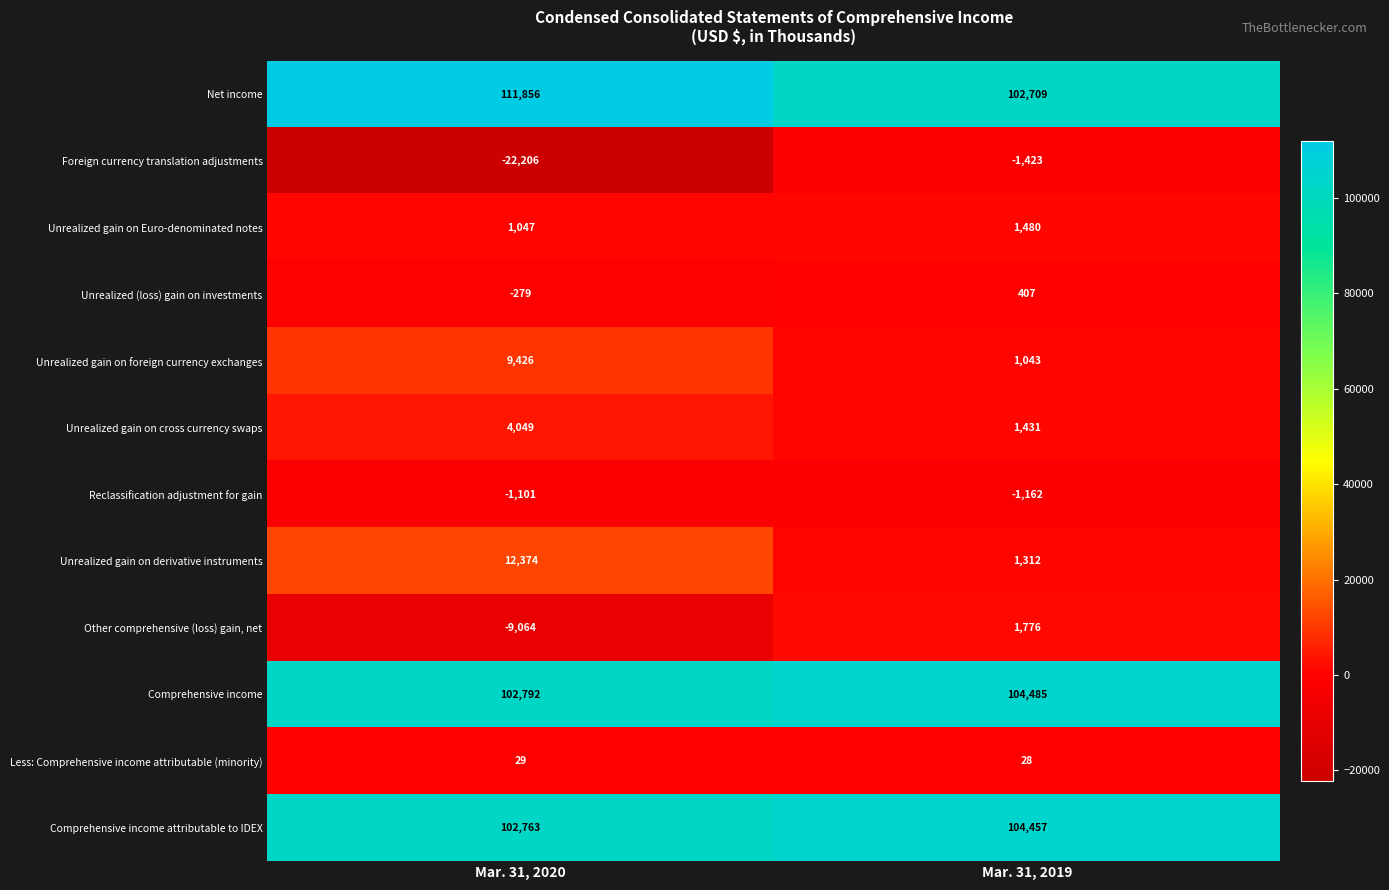

Count the number of categories in the chart.

2